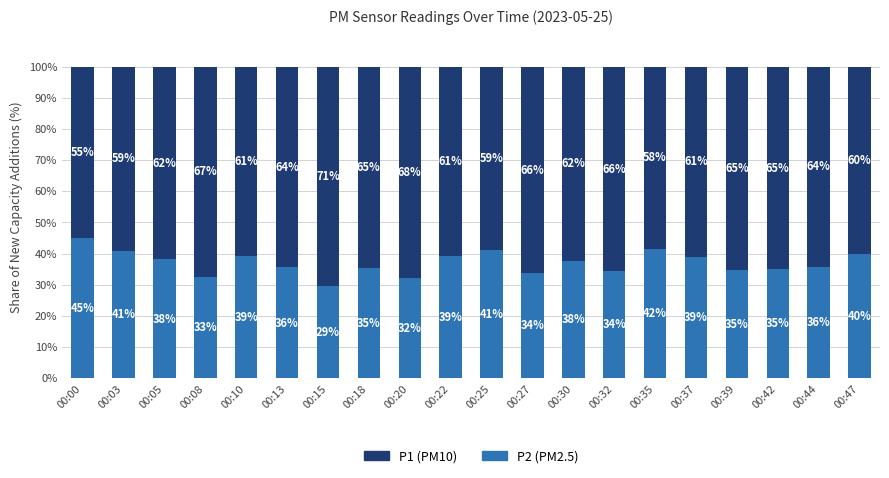

What is the total value across all series at 00:37?

100.0